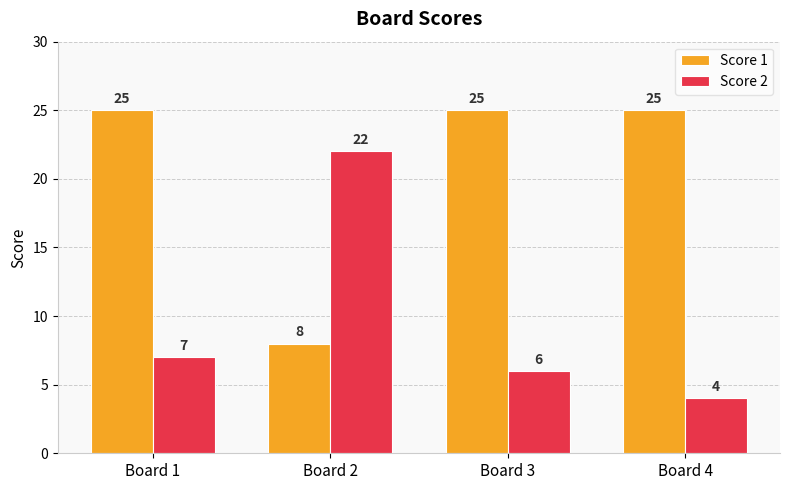

What is the difference between the highest and lowest values at Board 3?

19